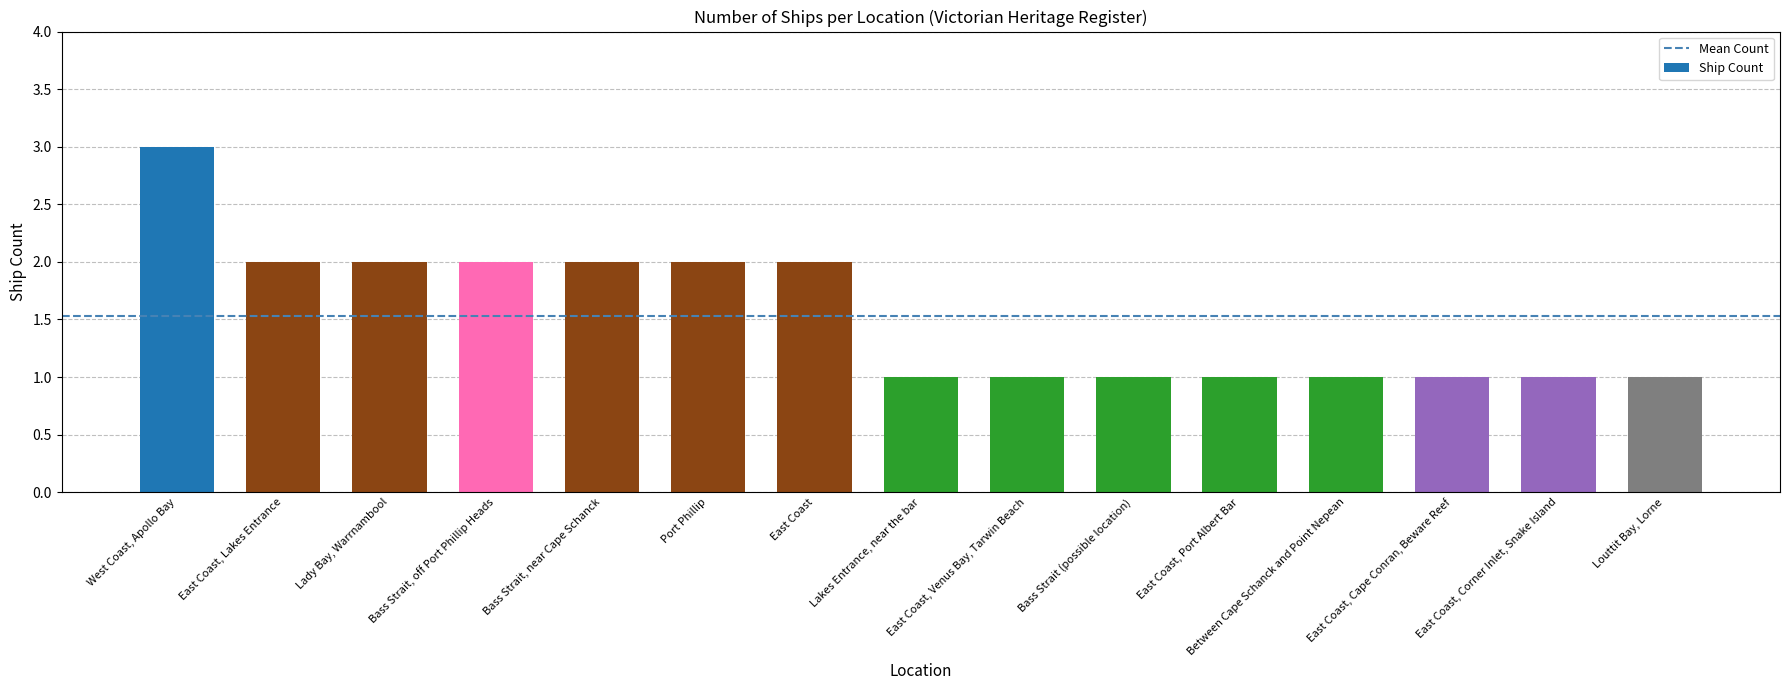

What is the value of the 10th bar from the left?

1